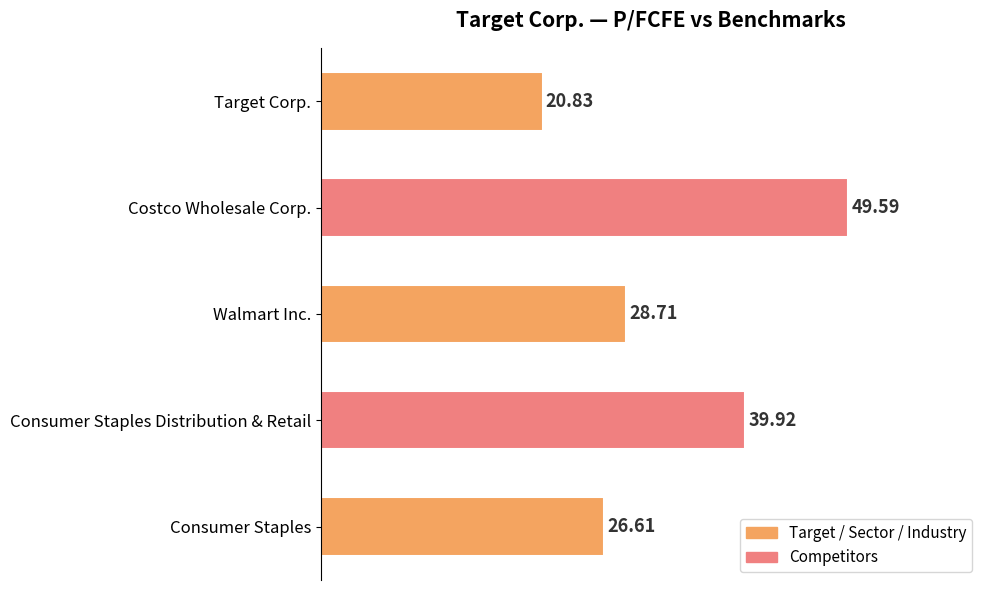

Rank the categories by value from highest to lowest.

Costco Wholesale Corp., Consumer Staples Distribution & Retail, Walmart Inc., Consumer Staples, Target Corp.